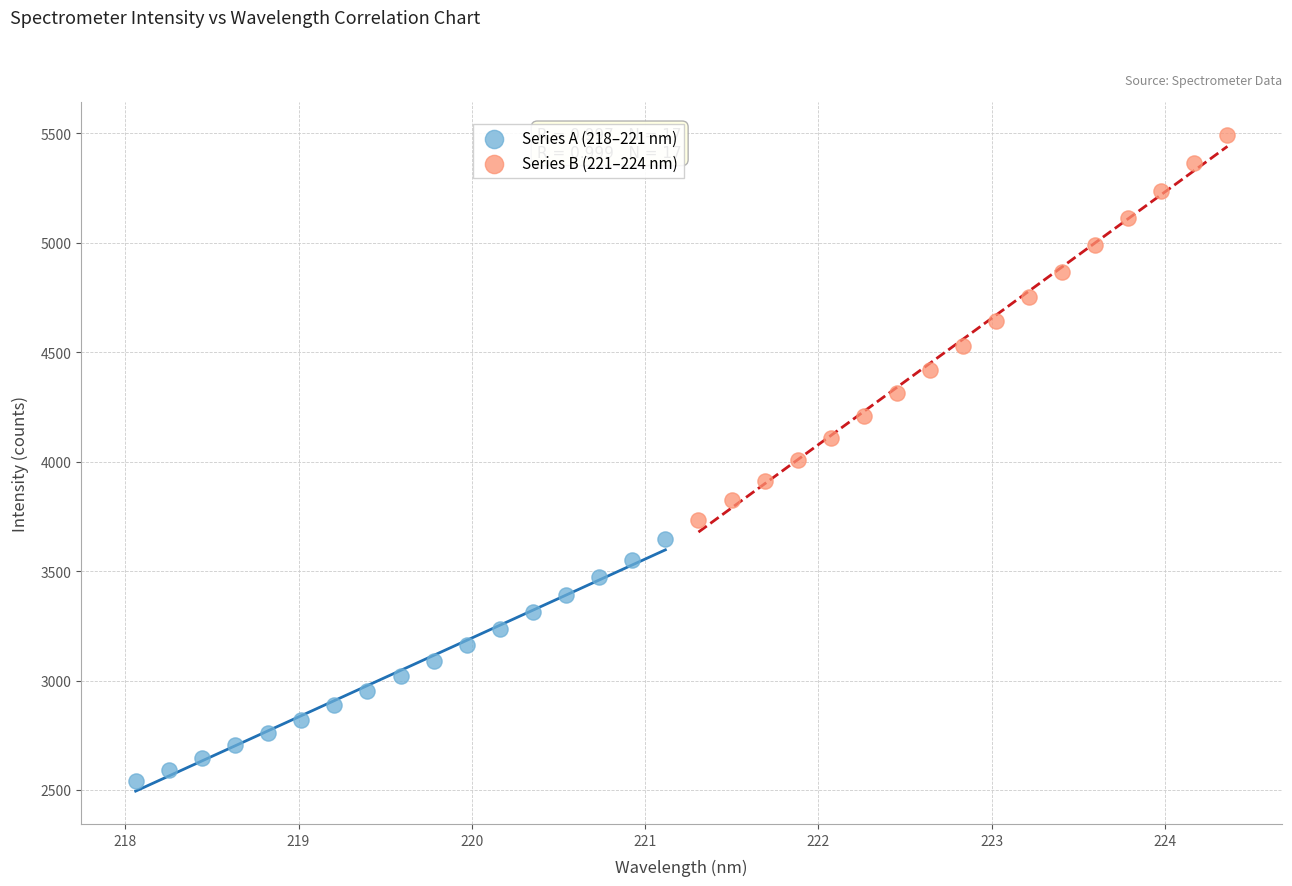

Which series contains the highest Y value?

Series B (221–224 nm)